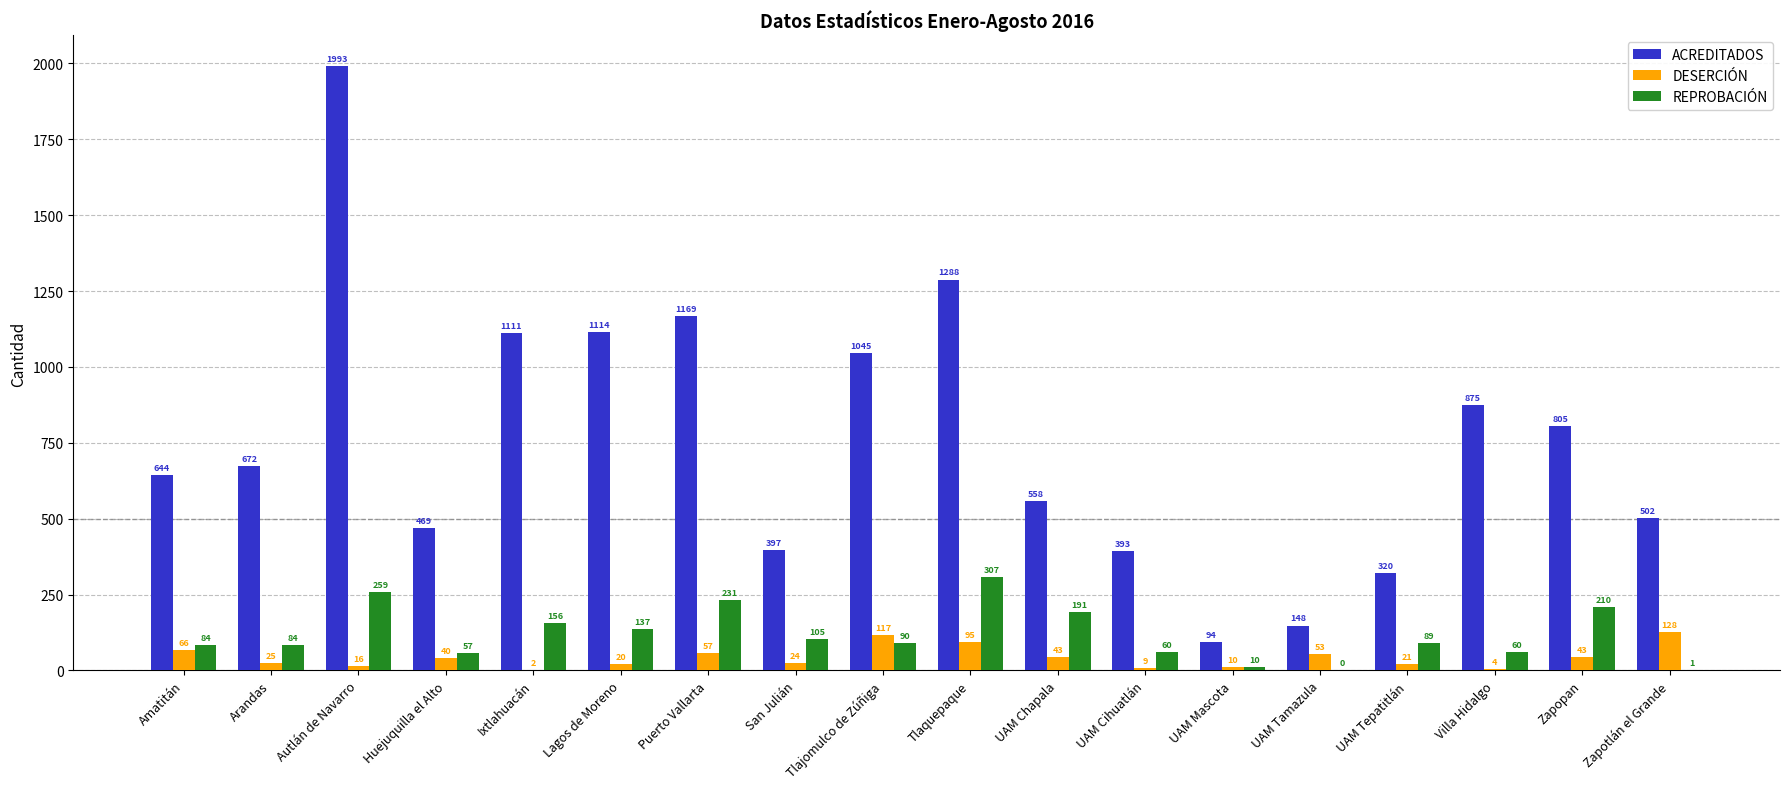

Is the value of REPROBACIÓN at San Julián greater than the value of DESERCIÓN at Zapopan?

Yes